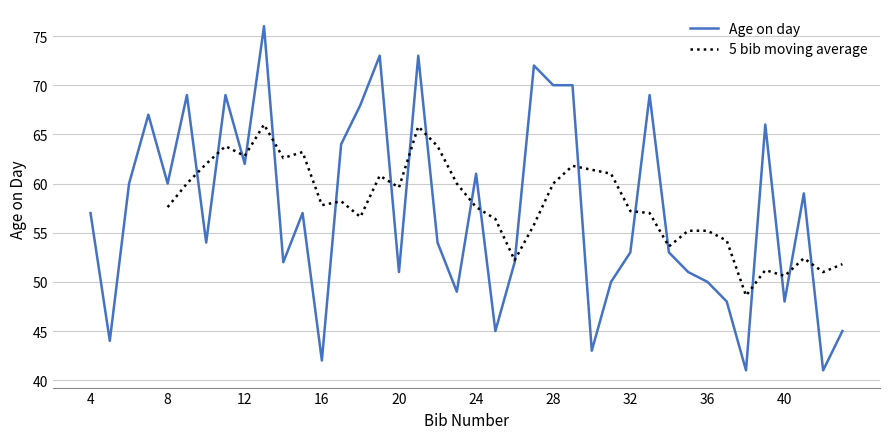

Rank the categories by value from highest to lowest.

13, 19, 21, 27, 28, 29, 9, 11, 33, 18, 7, 39, 17, 12, 24, 6, 8, 41, 4, 15, 10, 22, 32, 34, 14, 26, 20, 35, 31, 36, 23, 37, 40, 25, 43, 5, 30, 16, 38, 42